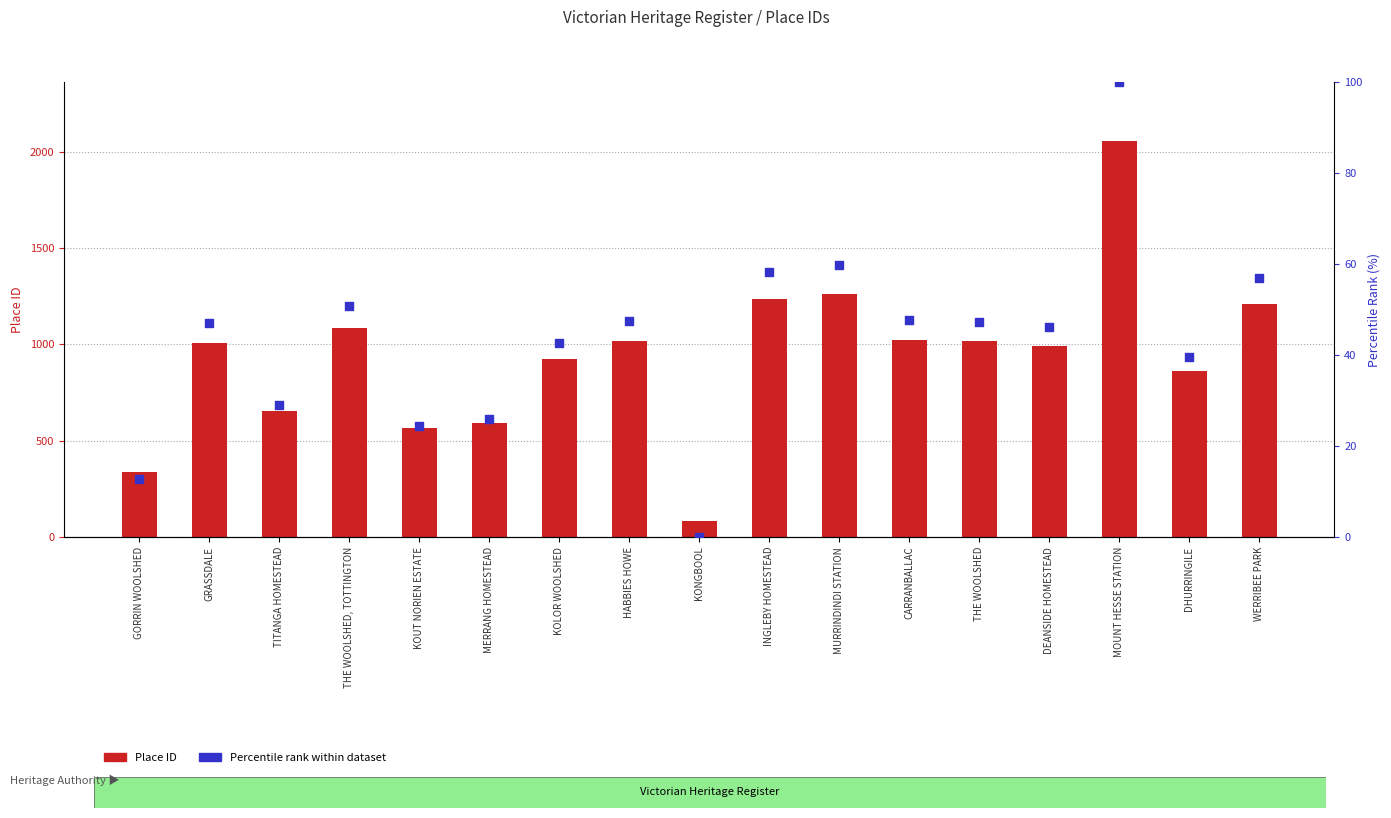

What are all the series names shown in the legend?

Place ID, Percentile rank within dataset